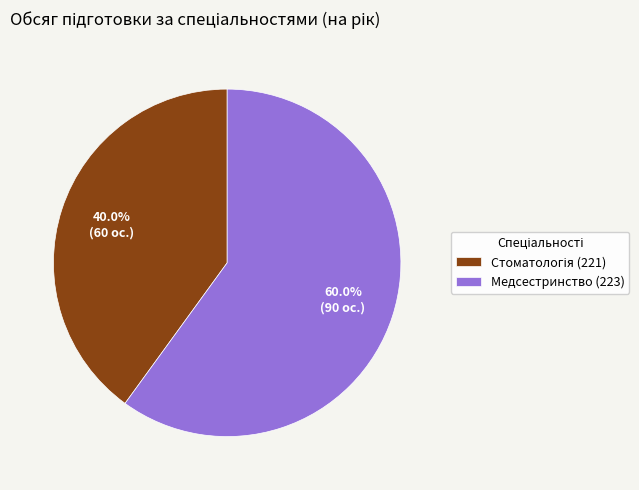

How many segments does this pie chart have?

2